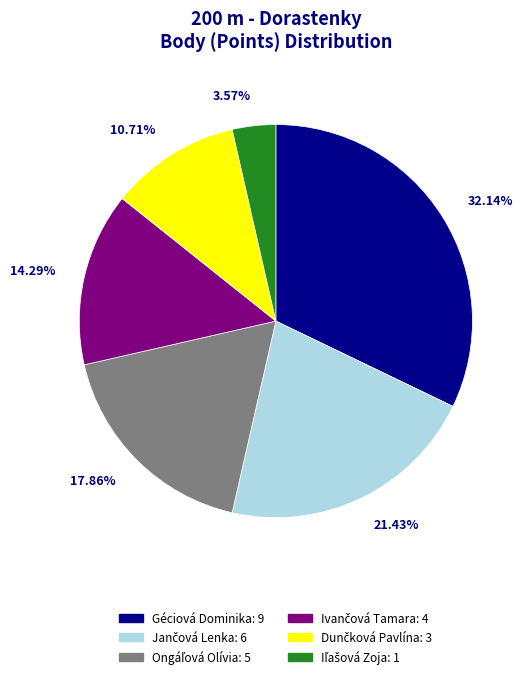

Is there a majority slice in this chart?

No